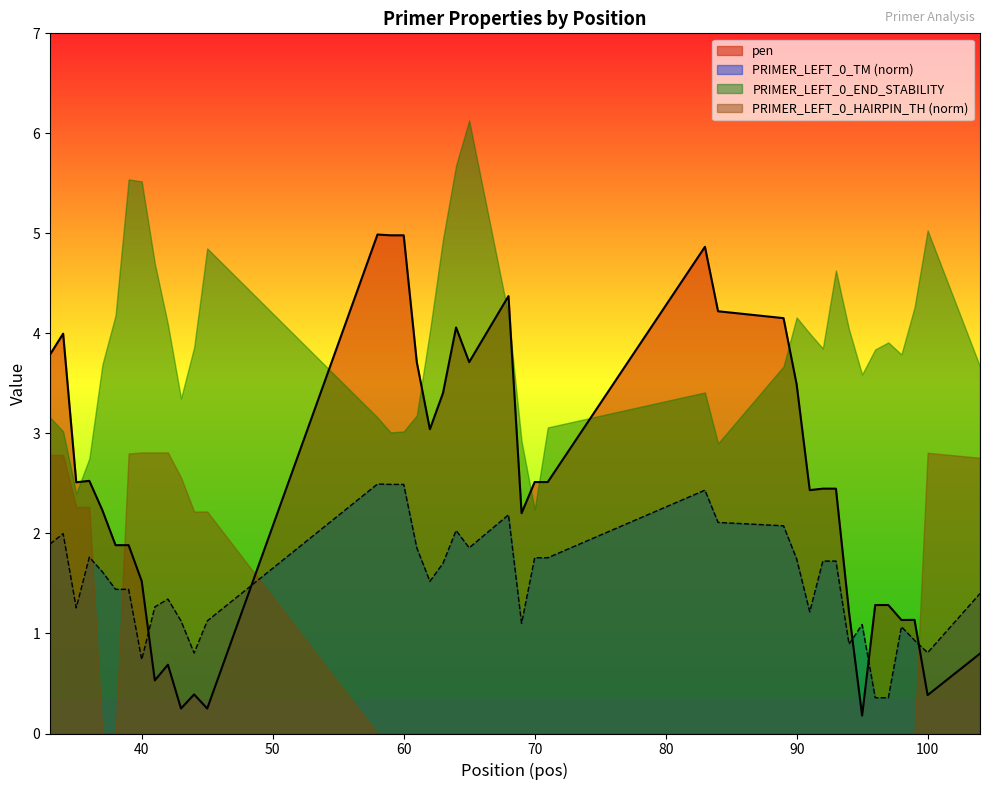

Rank the series by their average value, from highest to lowest.

PRIMER_LEFT_0_END_STABILITY, pen, PRIMER_LEFT_0_TM (norm), PRIMER_LEFT_0_HAIRPIN_TH (norm)